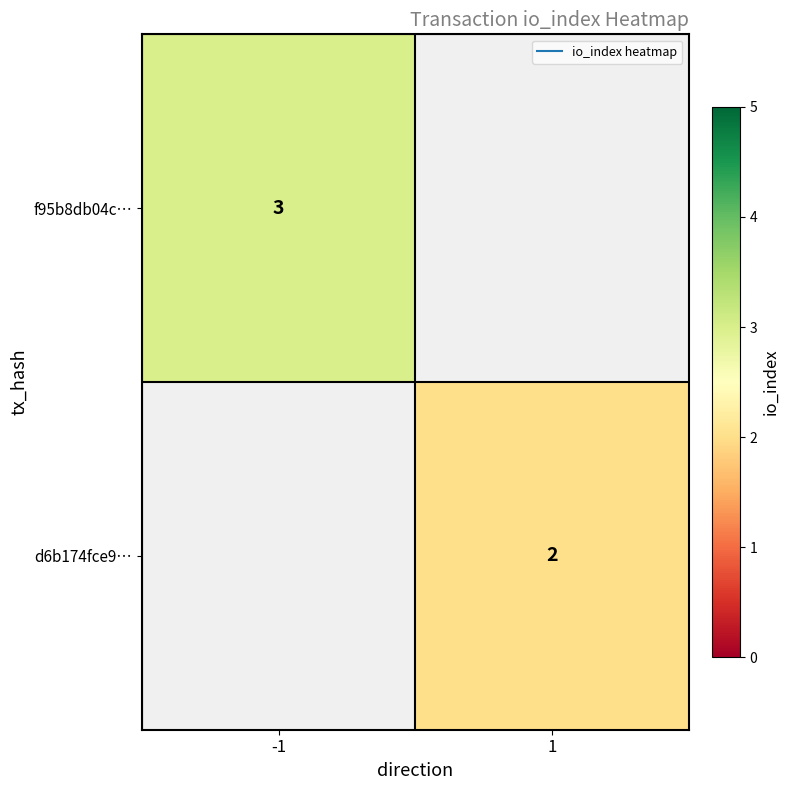

Is the value of f95b8db04c… at 1 greater than the value of d6b174fce9… at -1?

No